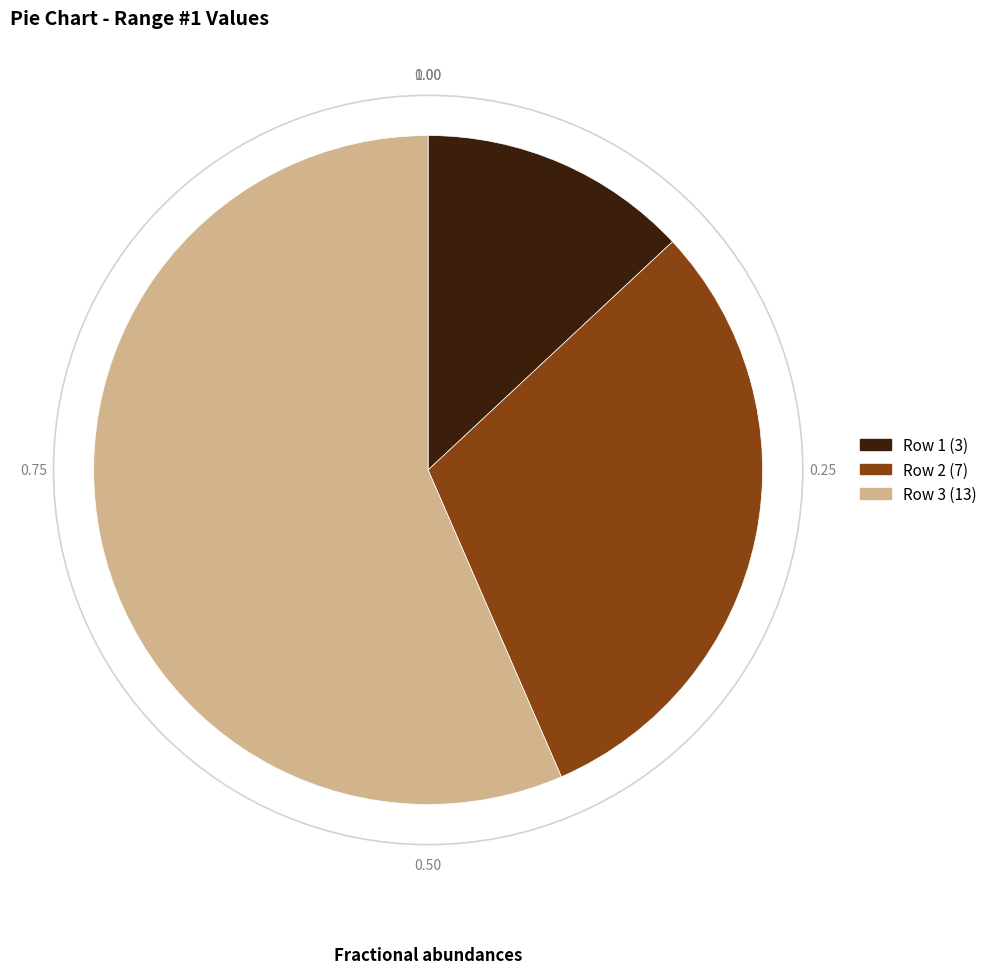

Between Row 1 (3) and Row 3 (13), which is larger?

Row 3 (13)